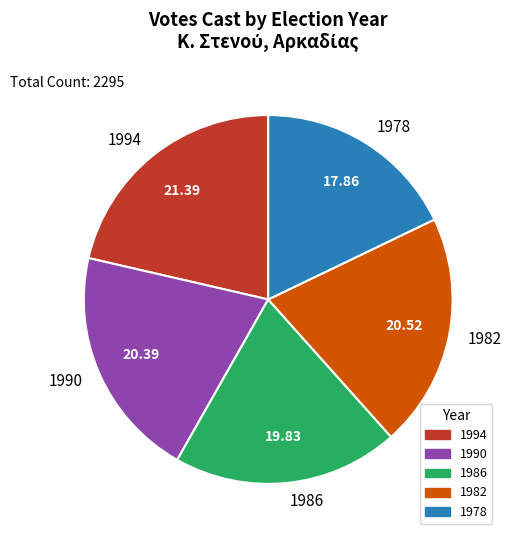

Which has a higher value, 1994 or 1978?

1994